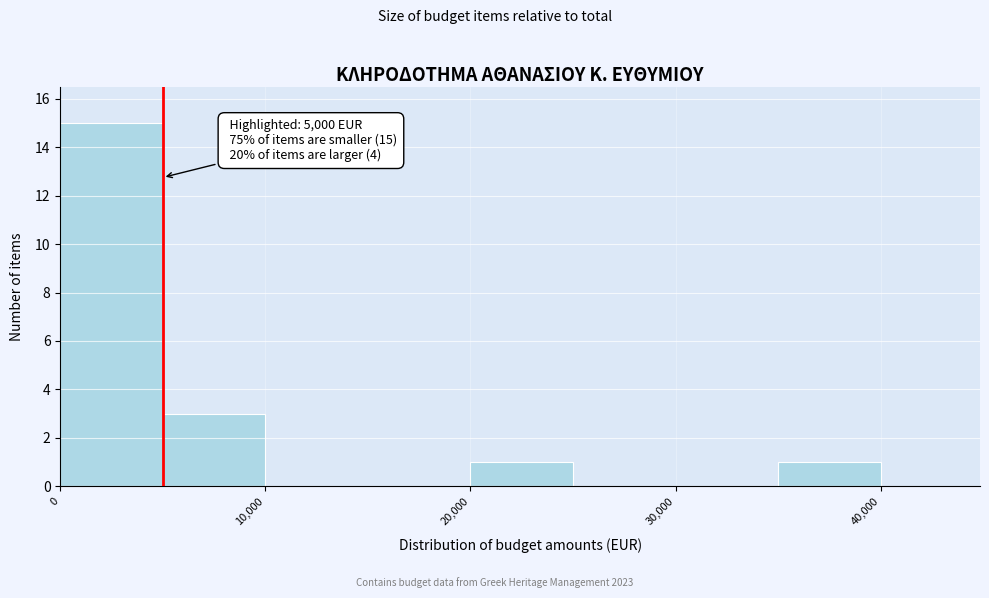

Which range on the x-axis has the tallest bar?

0 to 5000